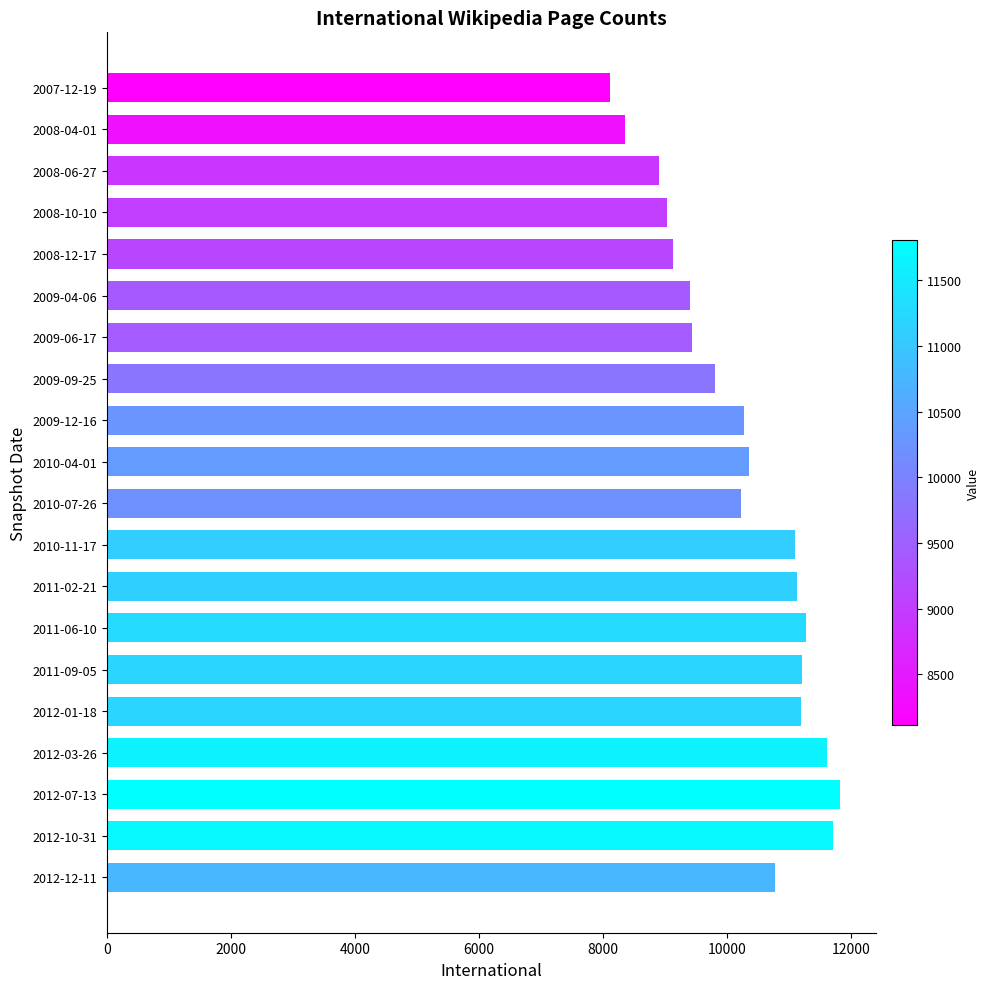

What is the label of the 6th bar from the bottom?

2011-09-05